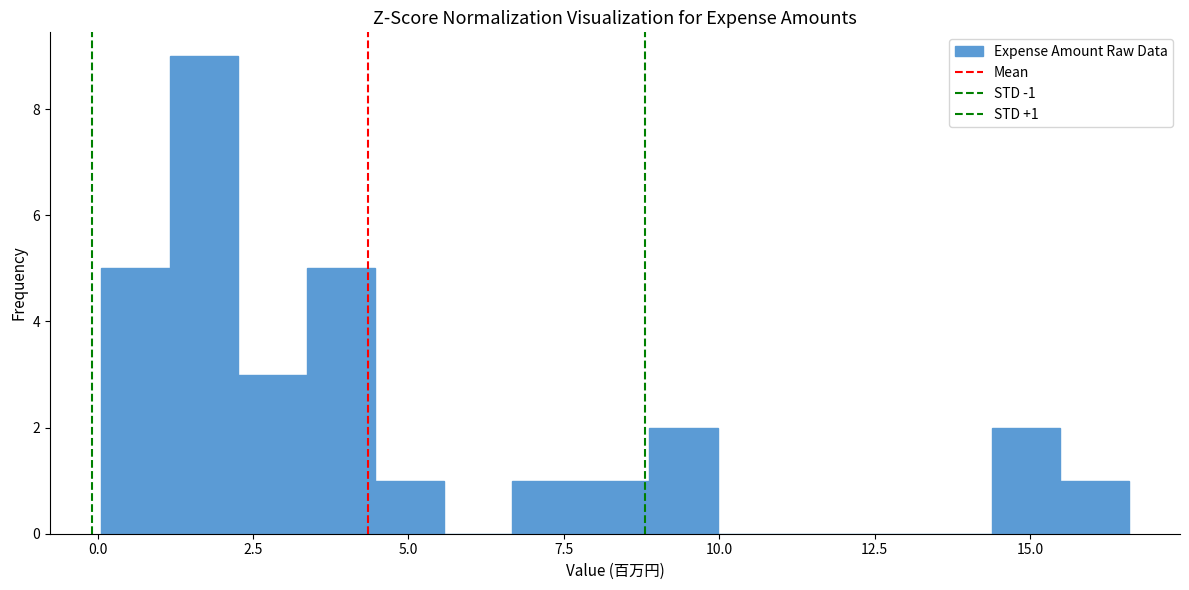

Around what value on the x-axis is the tallest bar? Give the approximate position of its centre, as read against the axis.

1.5